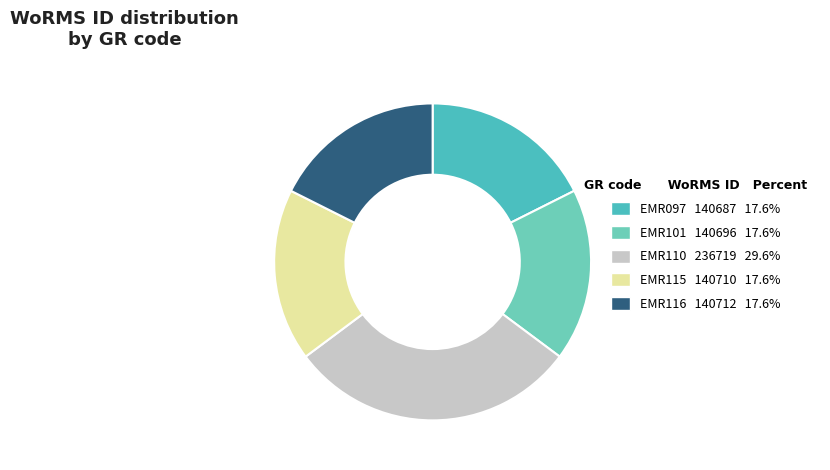

Is it true that EMR115 is 18% of the pie?

True